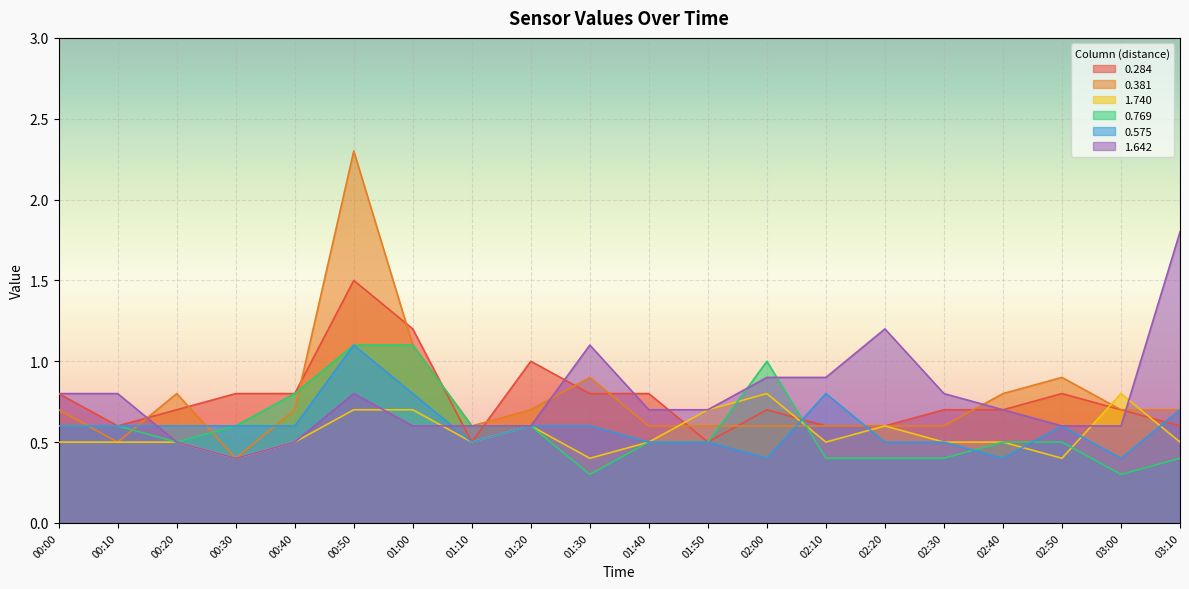

True or false: 0.284 has more than 1 points higher than both neighbors.

True